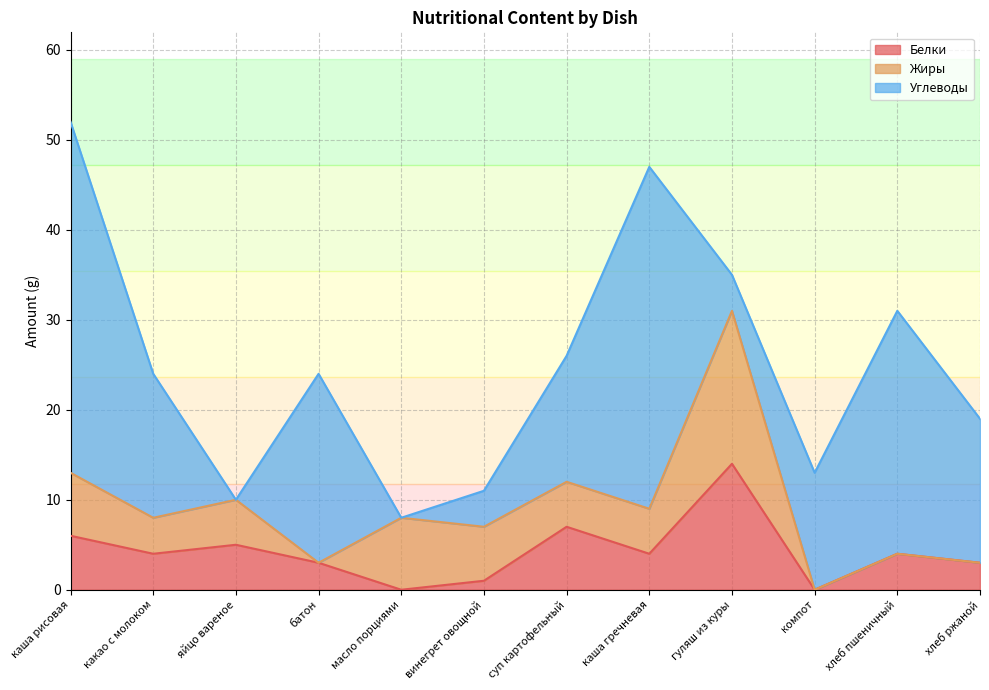

Where is the first local minimum for Углеводы?

яйцо вареное